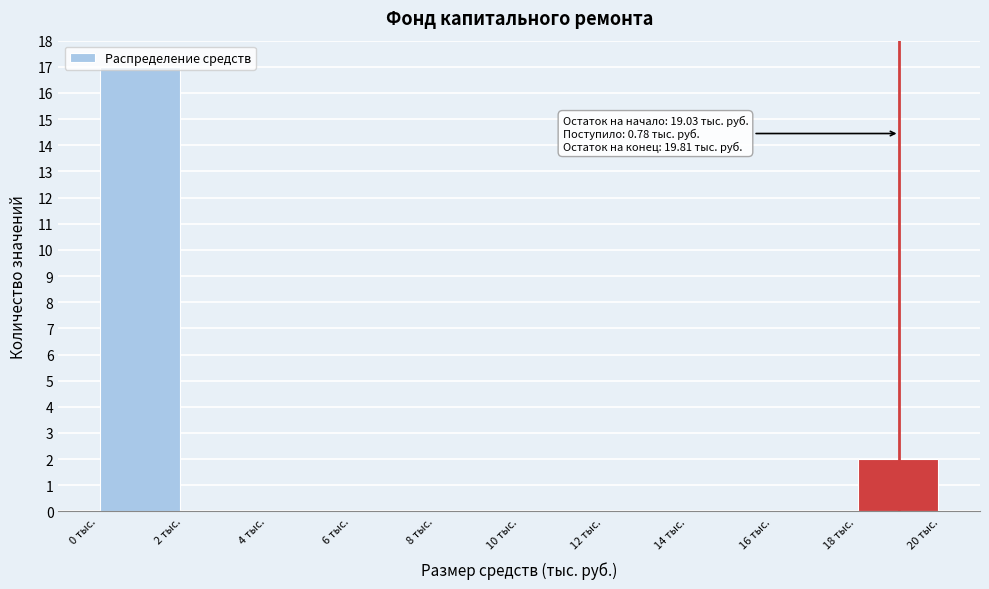

Which range on the x-axis has the tallest bar?

0 to 2